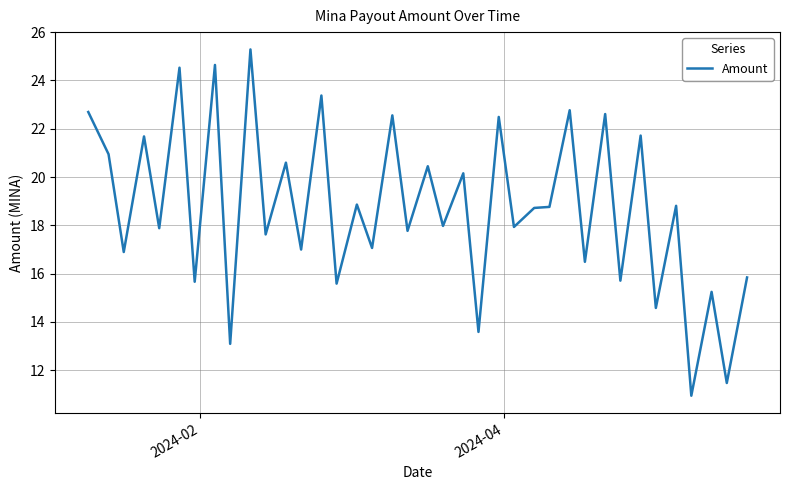

What is the difference between the maximum and minimum values?

14.4